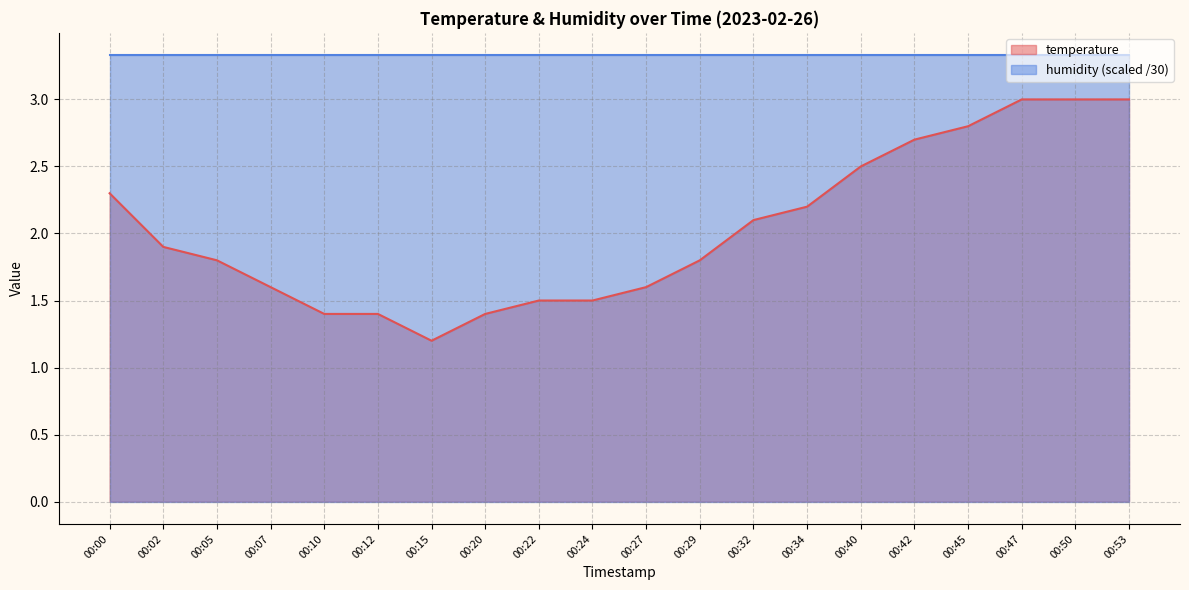

Does the chart have visible grid lines?

Yes